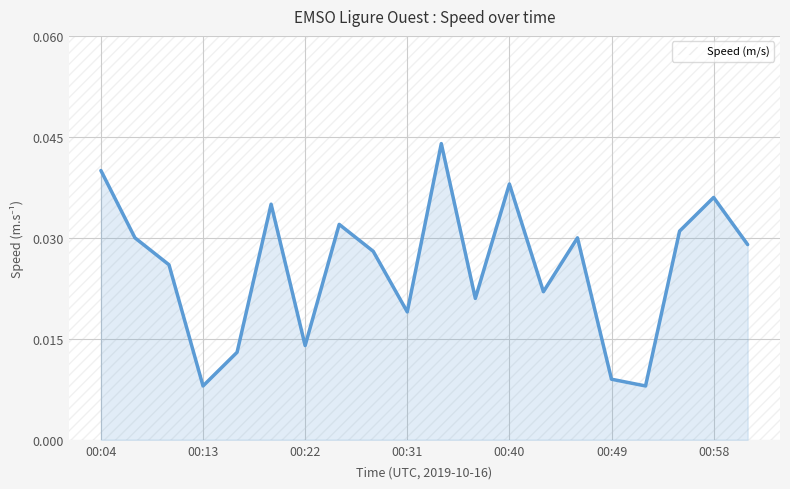

Does the chart have visible grid lines?

Yes